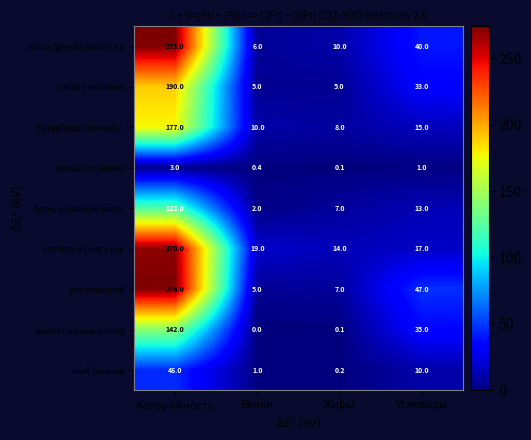

True or false: хлеб ржаной has a value of 1.0 at Белки.

True